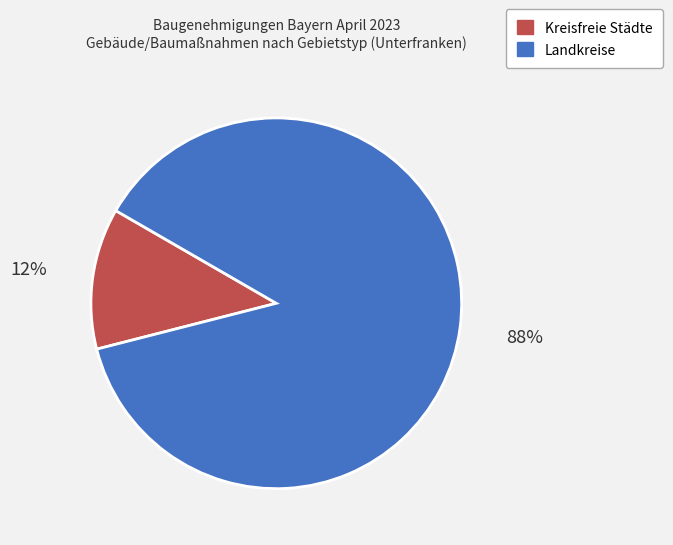

Is there a majority slice in this chart?

Yes